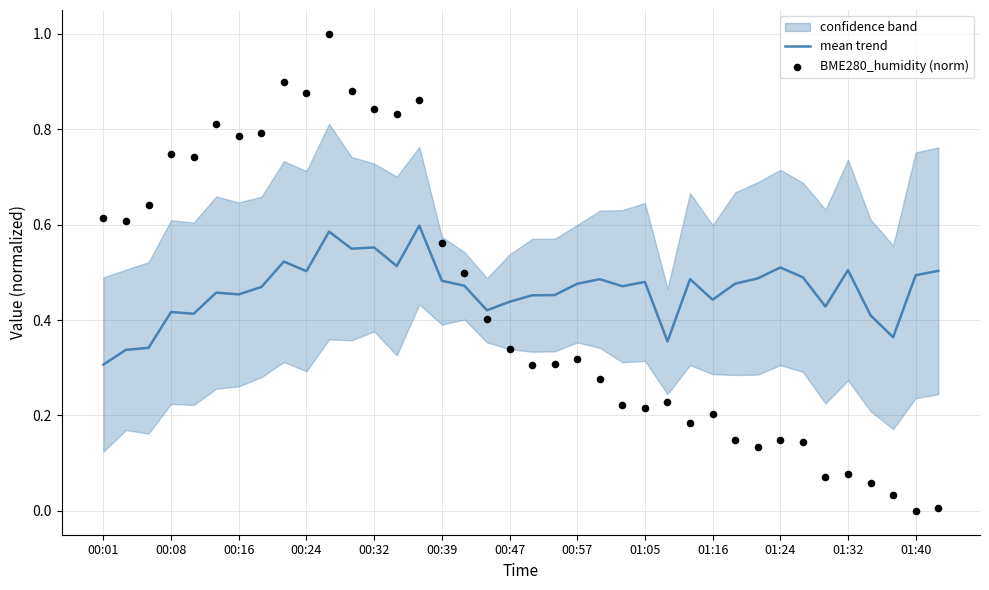

True or false: mean trend has a value of 1.0 at 00:32.

False